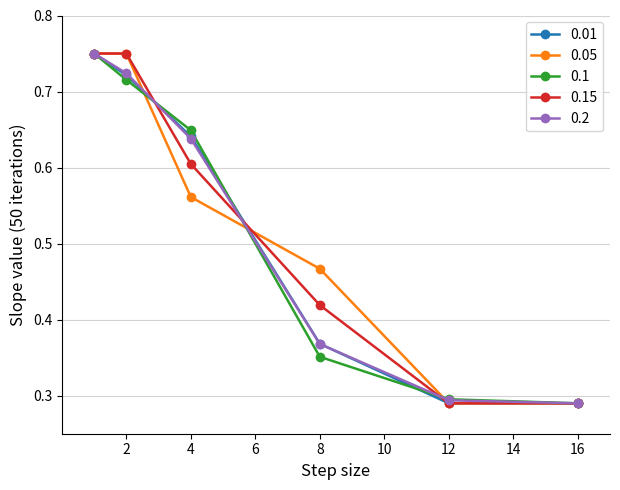

Count the 0.01 values in the range 0 to 1.

6